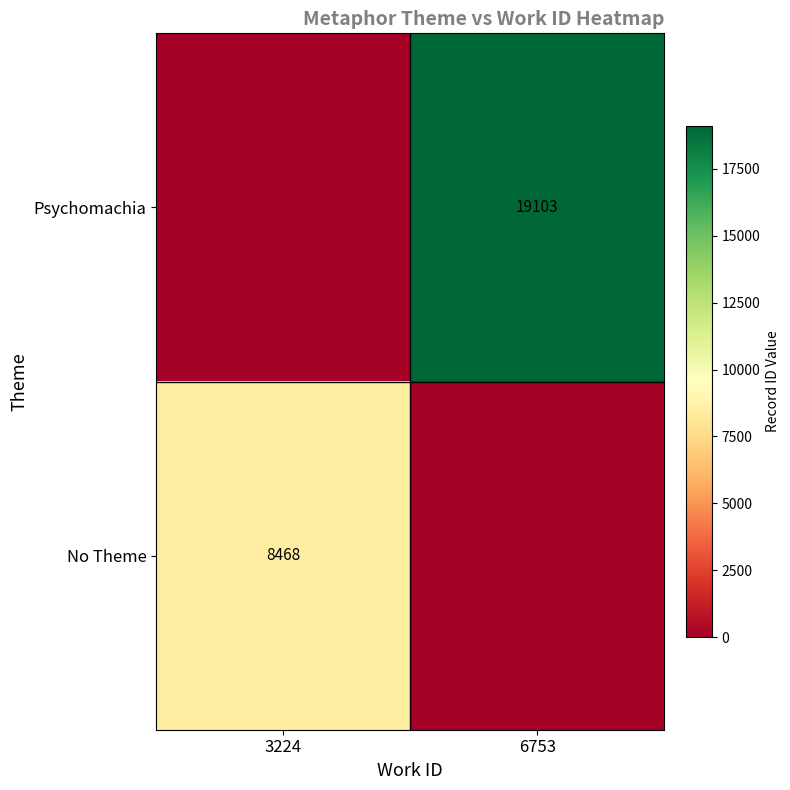

Is the value of Psychomachia at 6753 greater than the value of No Theme at 3224?

Yes